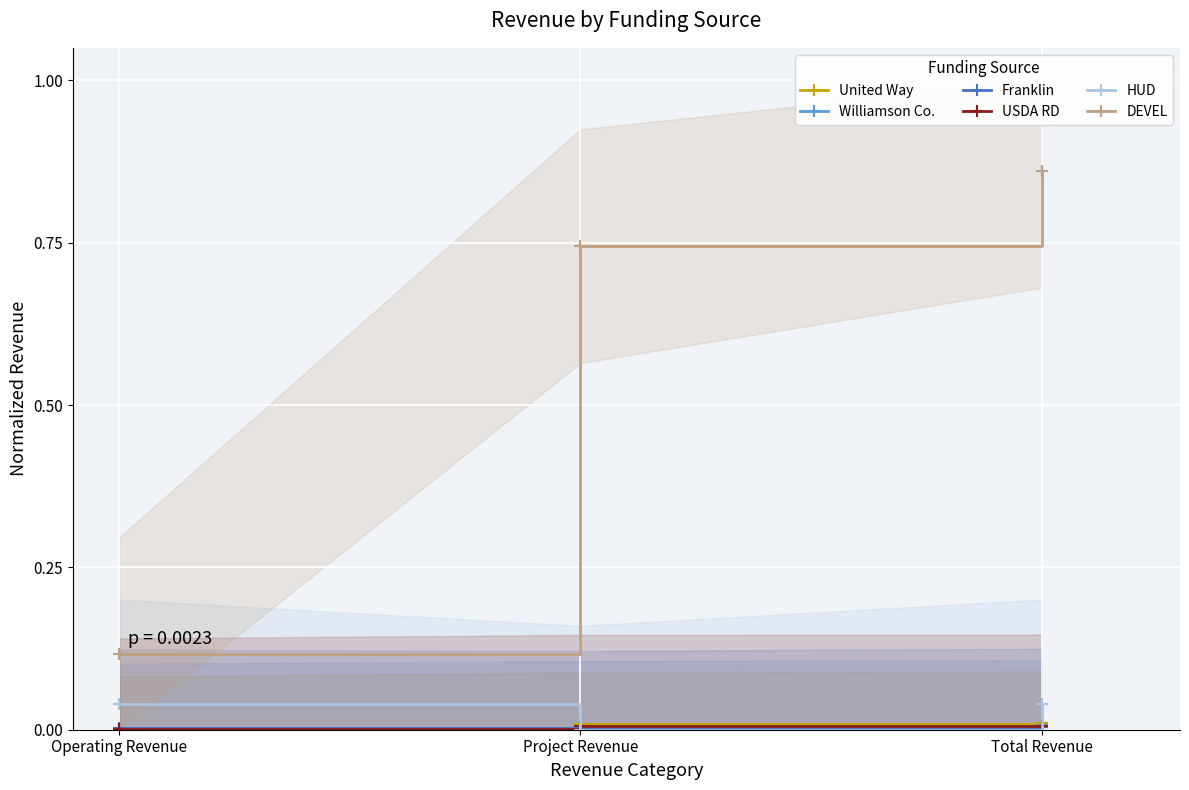

The Franklin series shows 0.0 at Total Revenue. True or false?

True